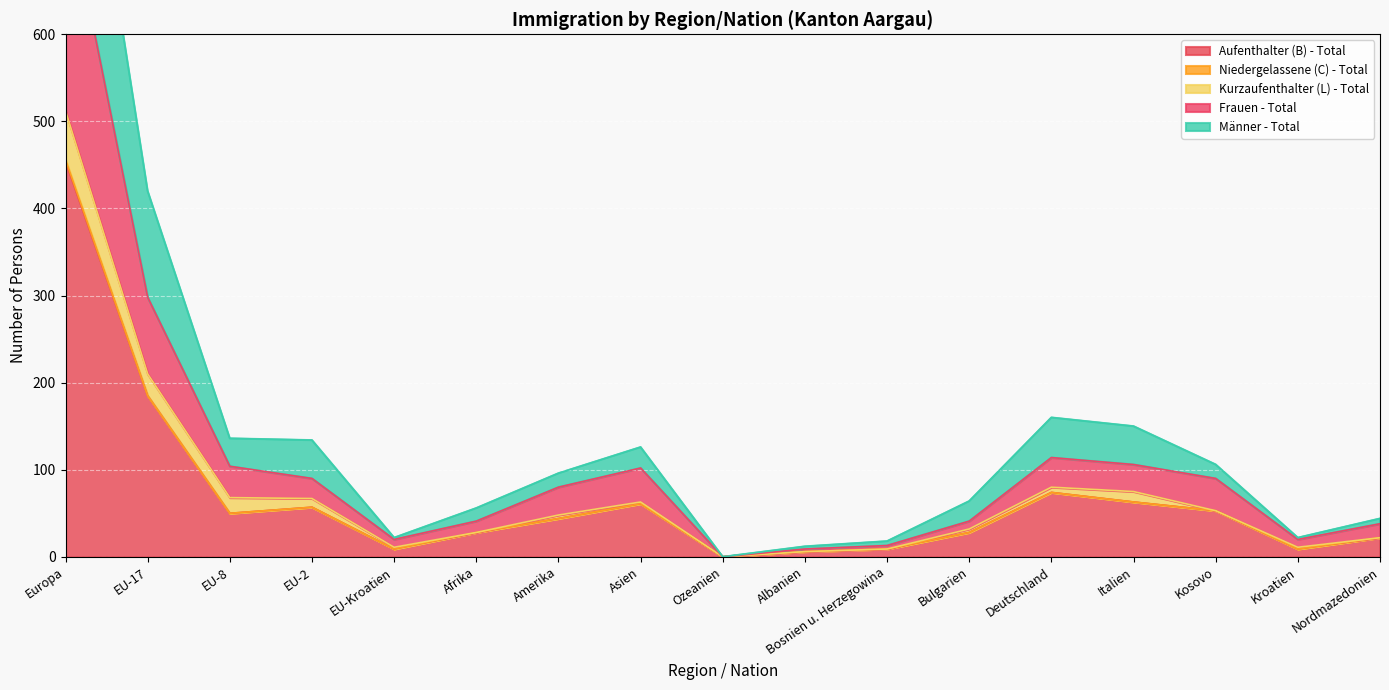

True or false: Aufenthalter (B) - Total has a value of 454 at Europa.

True